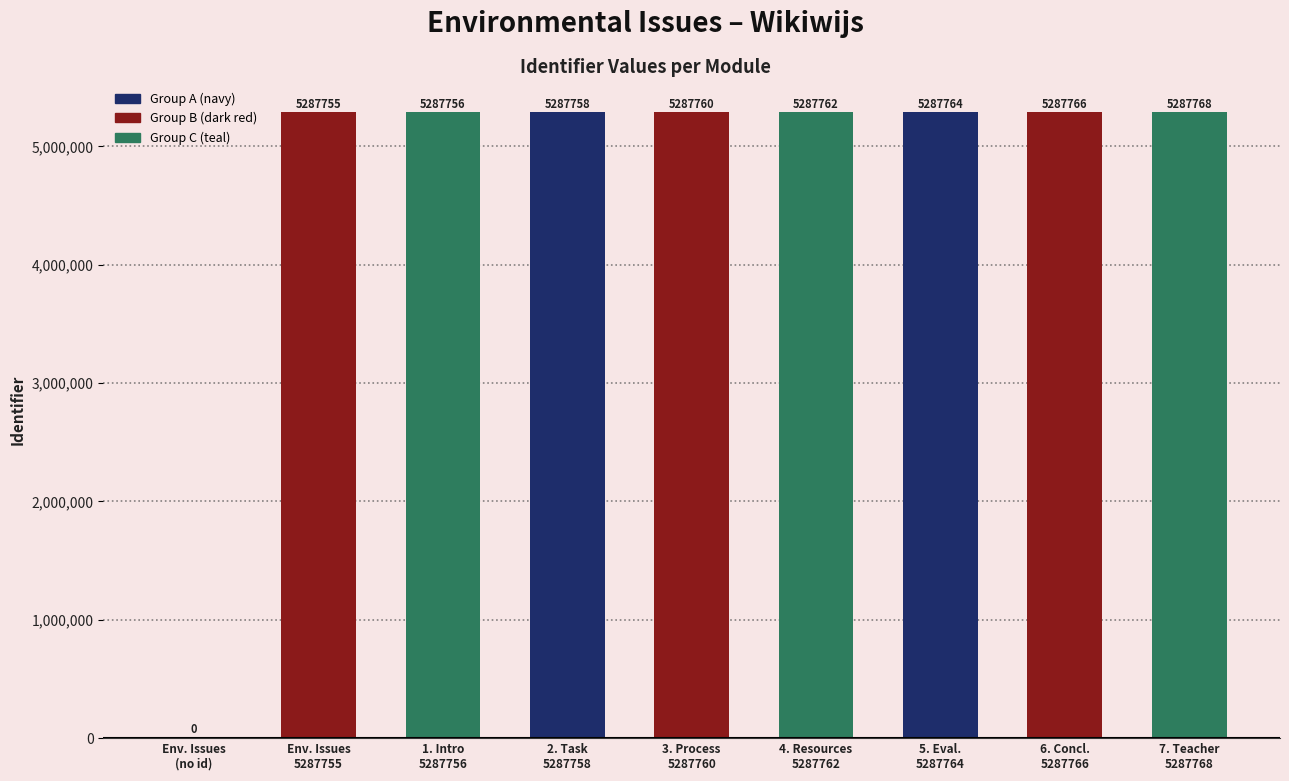

What is the change in value from 1. Intro
5287756 to 7. Teacher
5287768?

+12